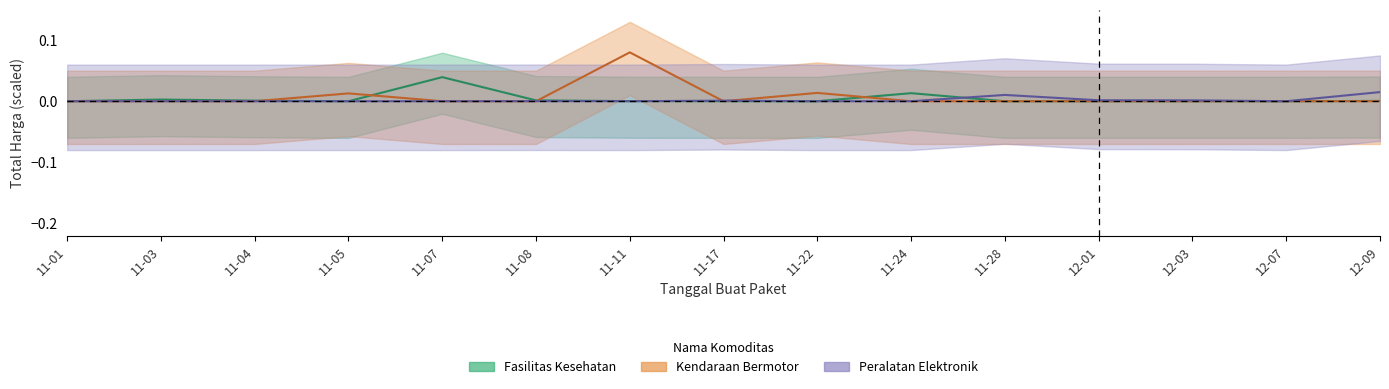

How many interior local valleys does the Kendaraan Bermotor series have?

1